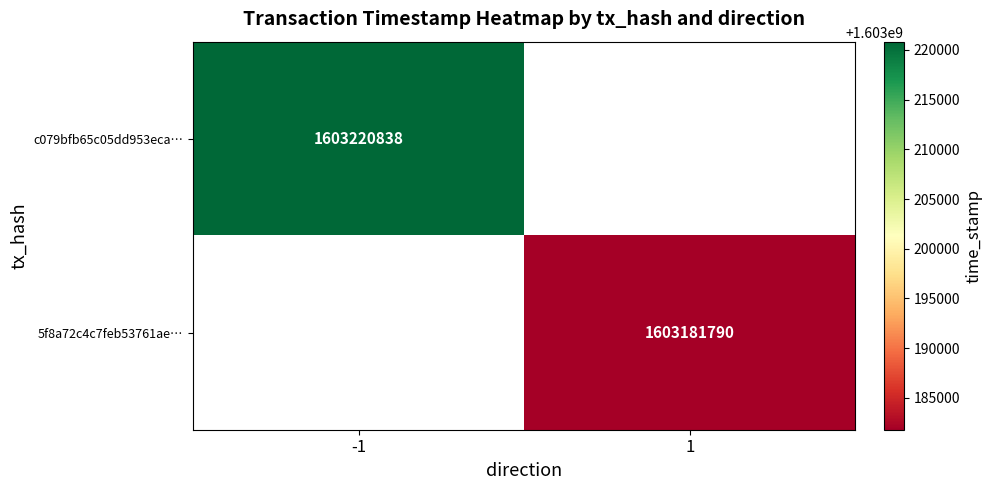

How many categories are shown in the chart?

2